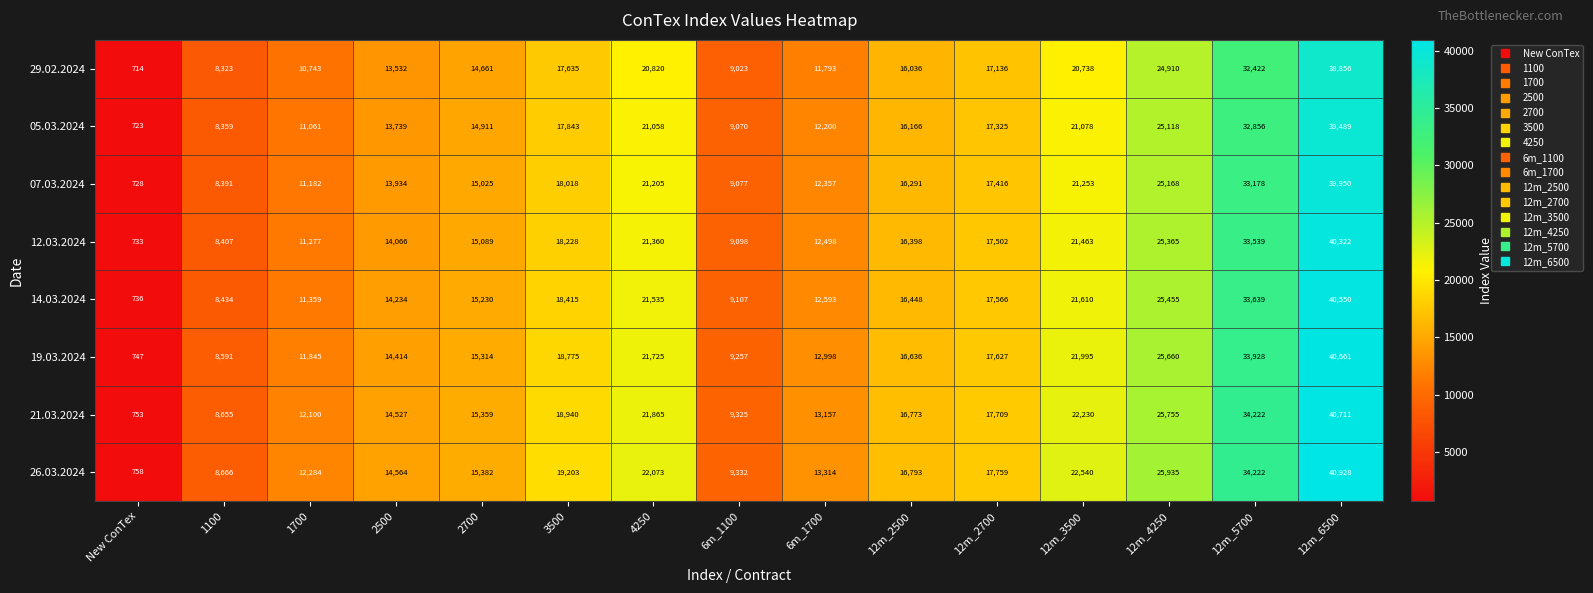

Which category has the highest value in the 14.03.2024 series?

12m_6500